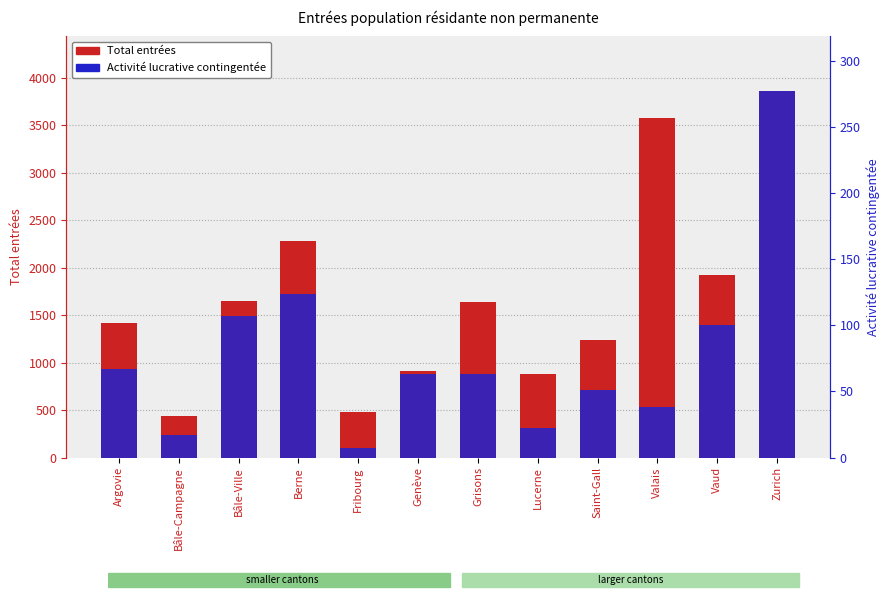

The value of Activité lucrative contingentée at Vaud is 100. True or false?

True